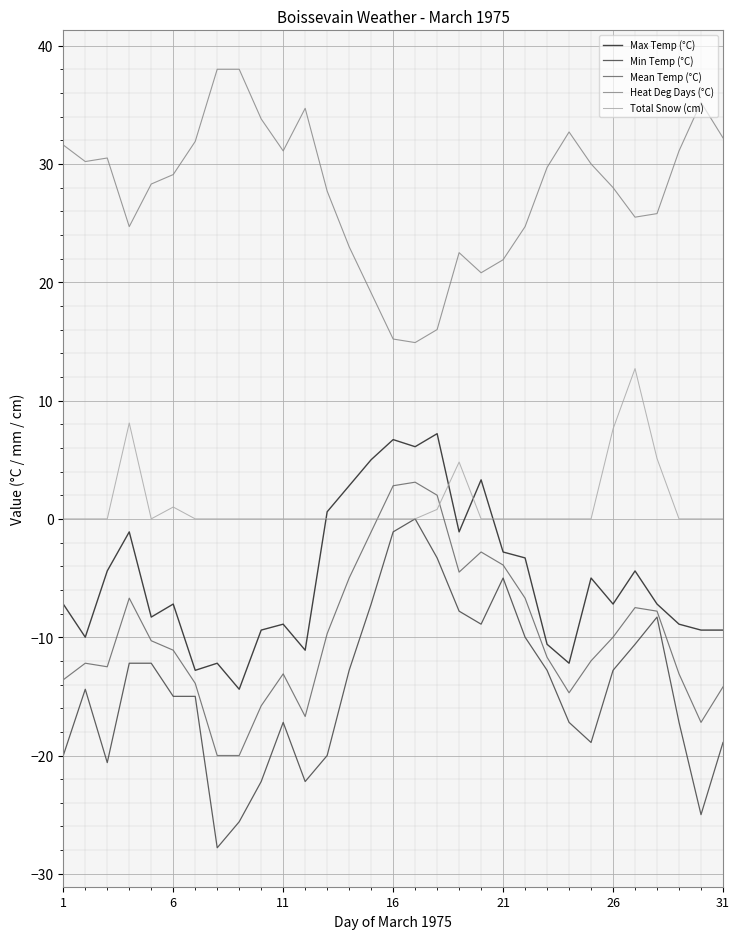

What is the maximum value shown in the chart?

38.0